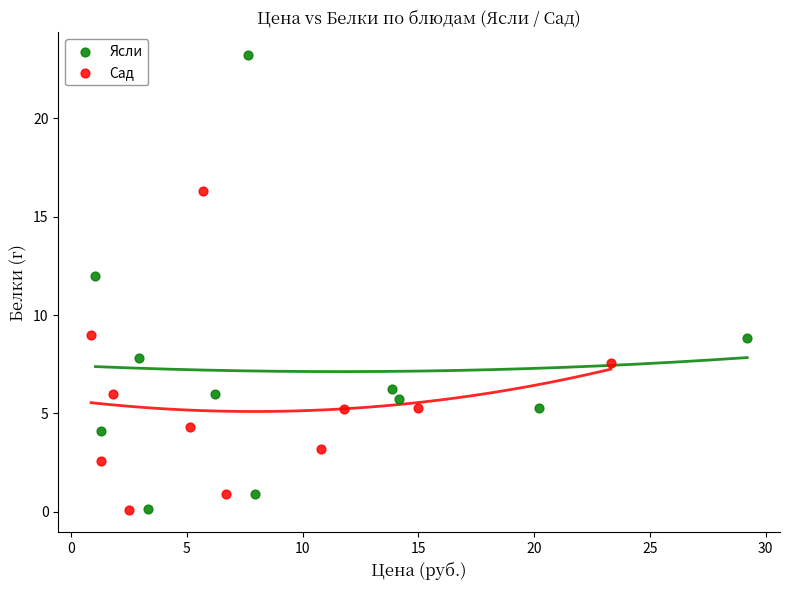

Which series has the largest Y range (max minus min)?

Ясли